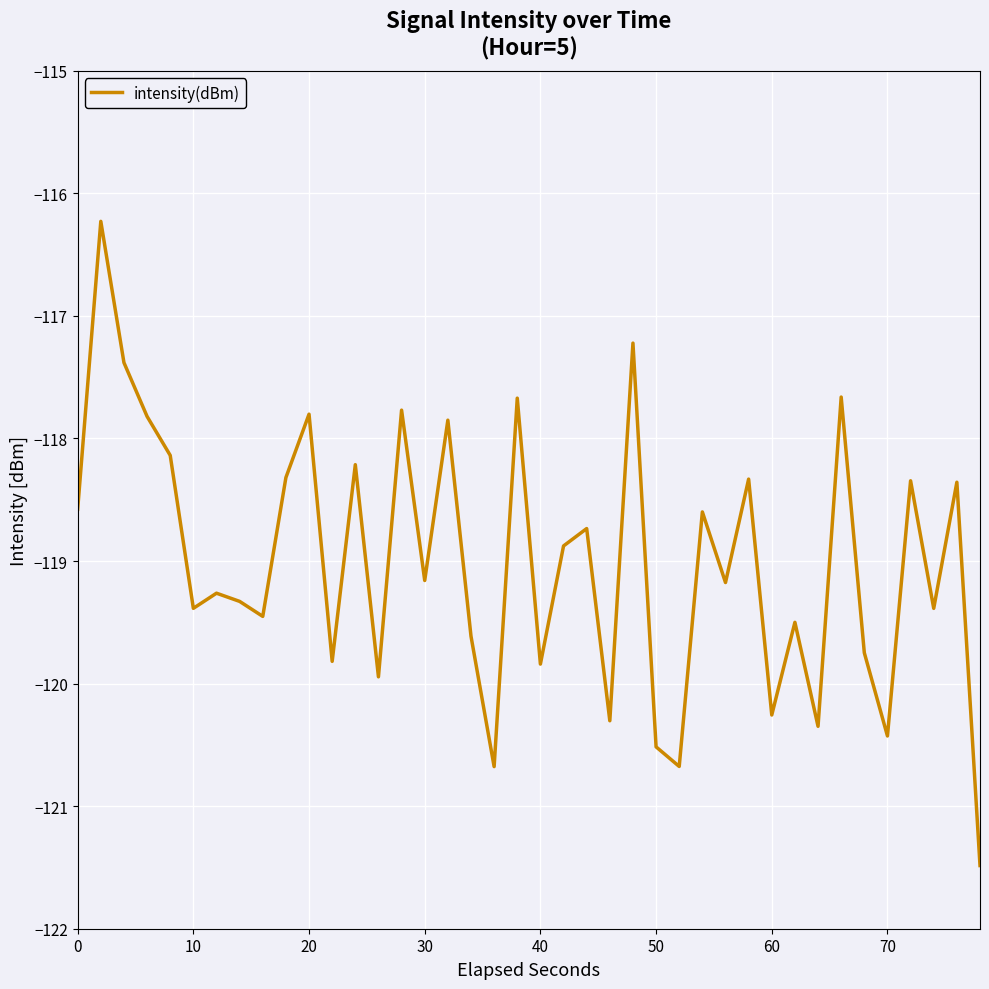

What is the smallest value displayed?

-121.5